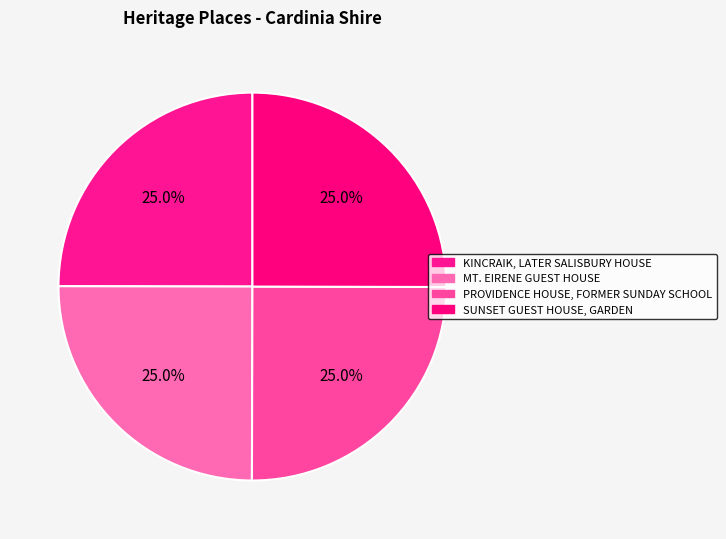

How many segments does this pie chart have?

4